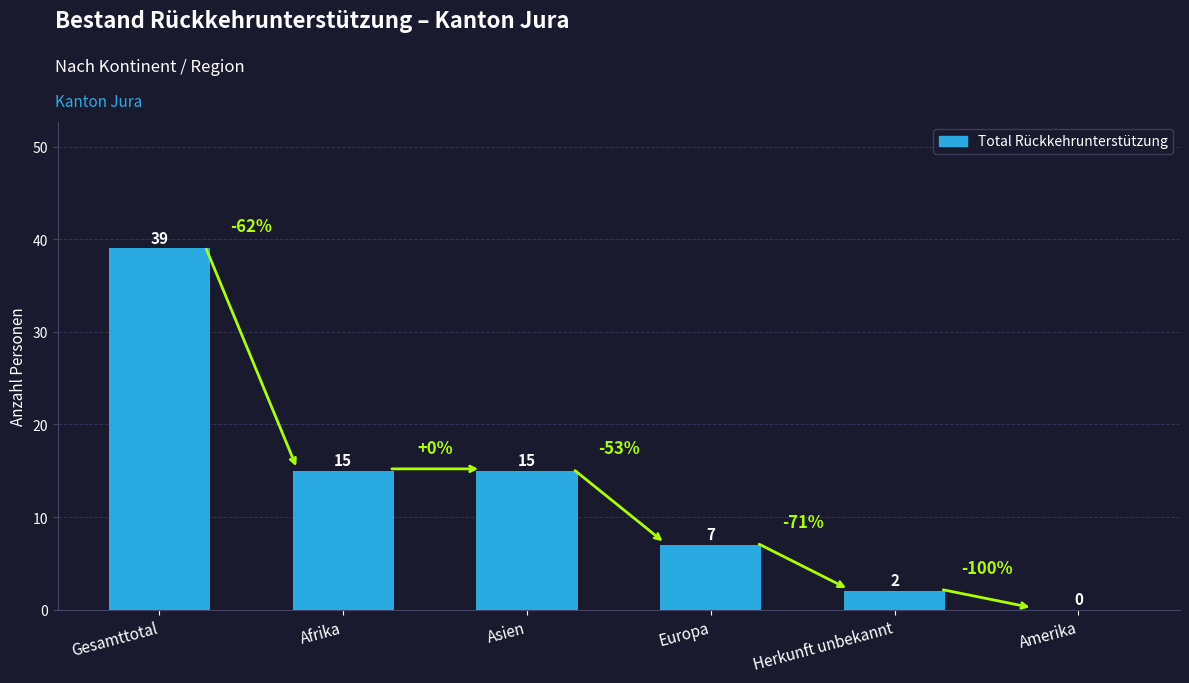

Reading right to left, what are all the values shown in this chart?

0	2	7	15	15	39